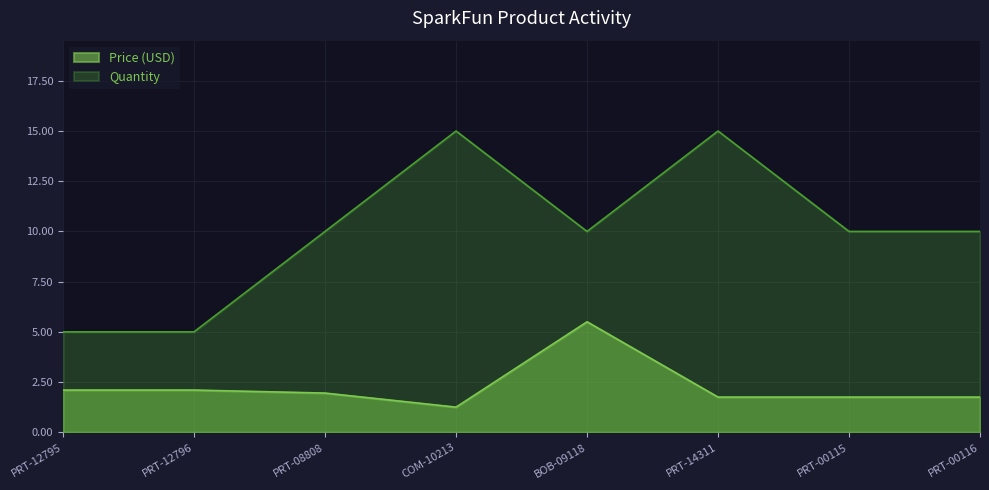

What is the total value across all series at PRT-00115?

11.8